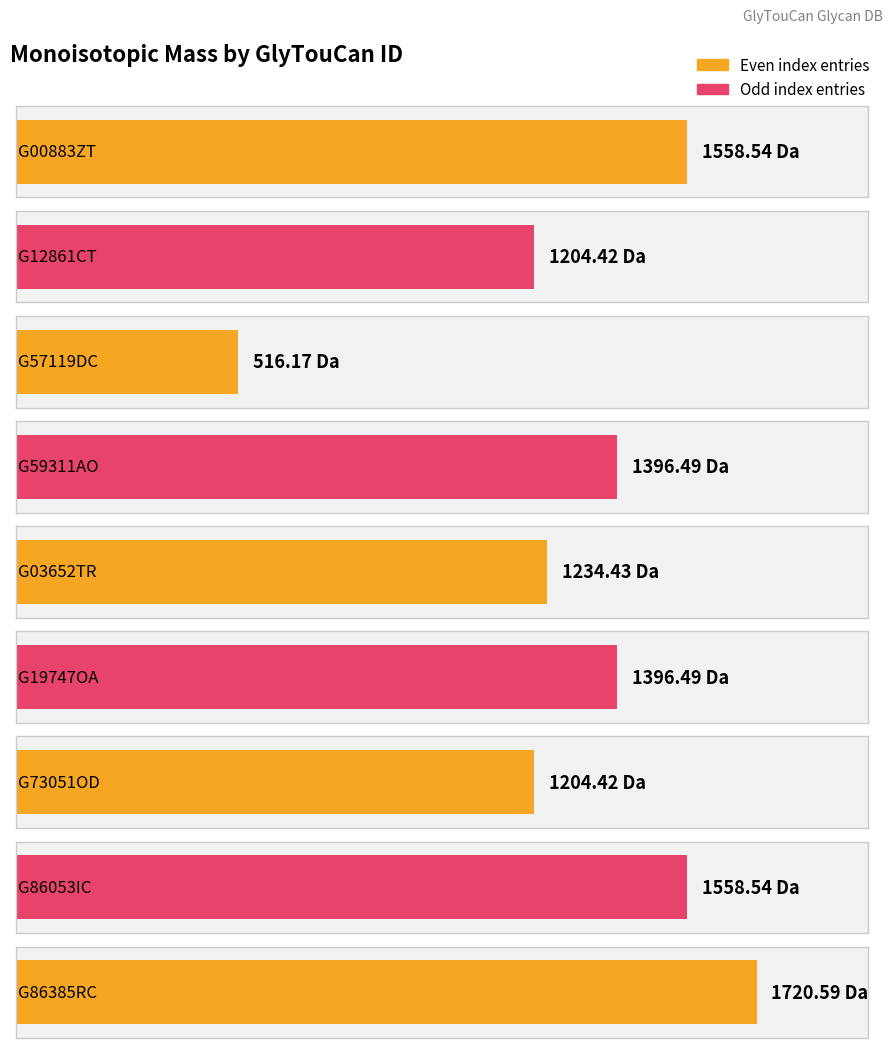

What is the label of the 6th bar from the left?

G19747OA